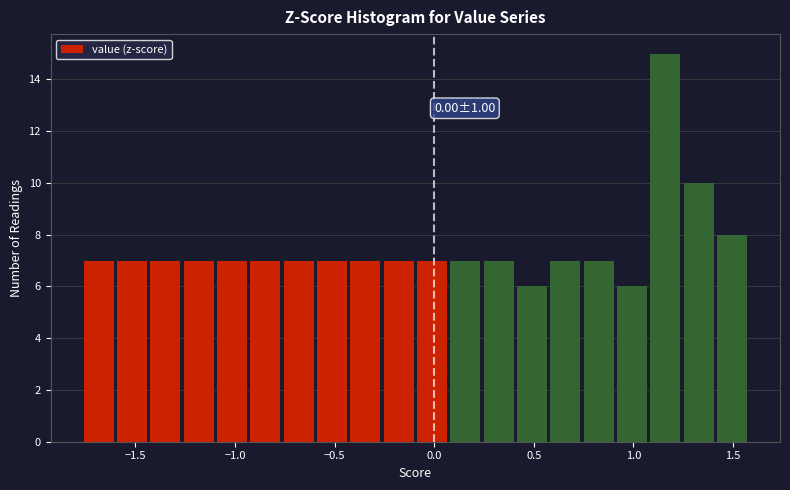

Around what value on the x-axis is the tallest bar? Give the approximate position of its centre, as read against the axis.

1.15